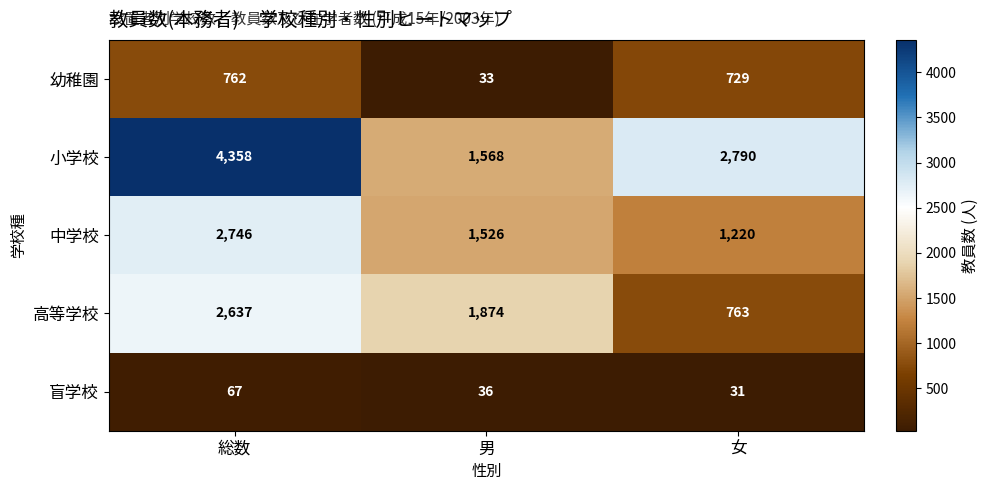

Which series has the largest total across all categories?

小学校